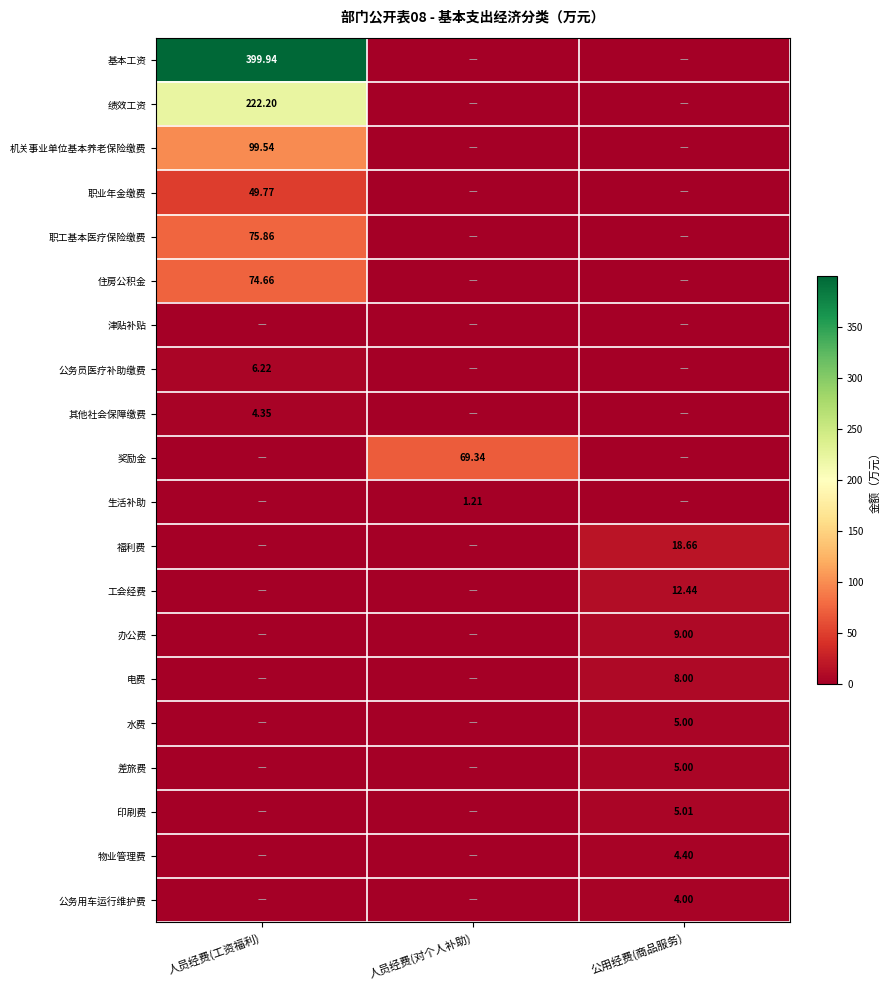

List the series in order of their peak value, highest first.

基本工资, 绩效工资, 机关事业单位基本养老保险缴费, 职工基本医疗保险缴费, 住房公积金, 奖励金, 职业年金缴费, 福利费, 工会经费, 办公费, 电费, 公务员医疗补助缴费, 印刷费, 水费, 差旅费, 物业管理费, 其他社会保障缴费, 公务用车运行维护费, 生活补助, 津贴补贴